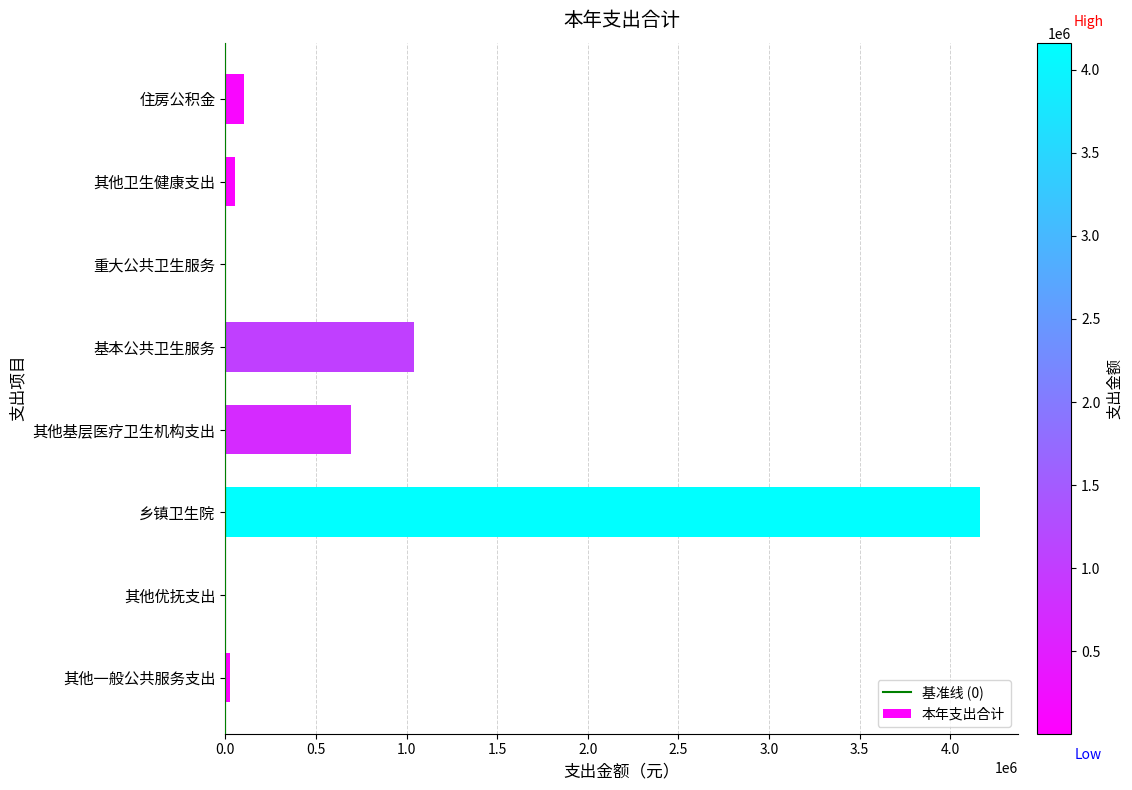

Where is the data nearest to the value 2083170?

基本公共卫生服务